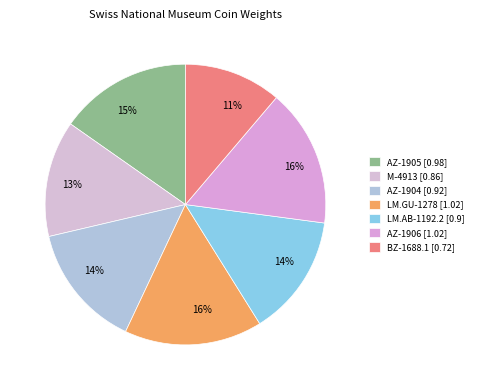

How many slices are in this pie chart?

7